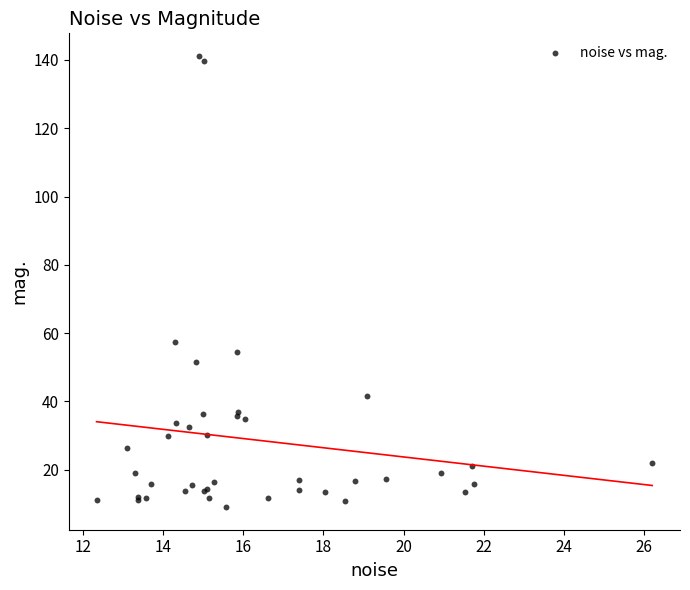

What Y value in the scatter plot is closest to 75?

57.3